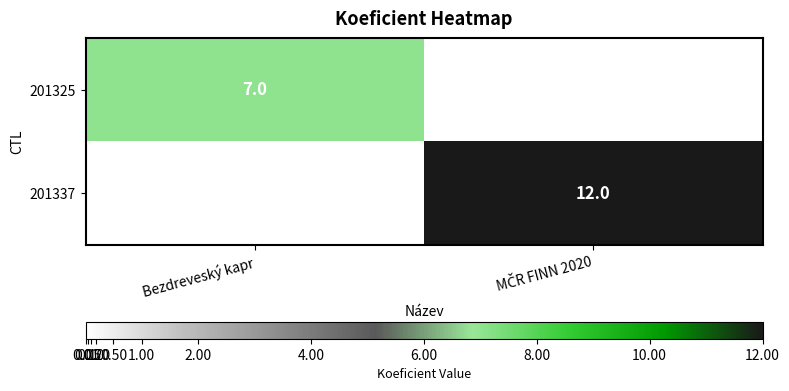

True or false: 201325 has a value of 3 at Bezdreveský kapr.

False